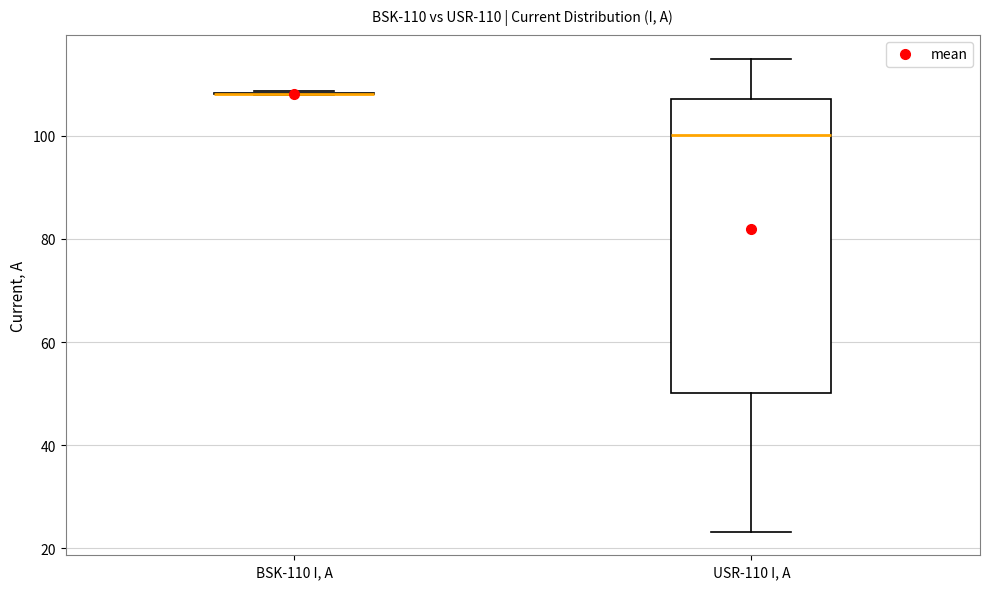

Comparing the boxes themselves (not the whiskers), which one is the tallest?

USR-110 I, A